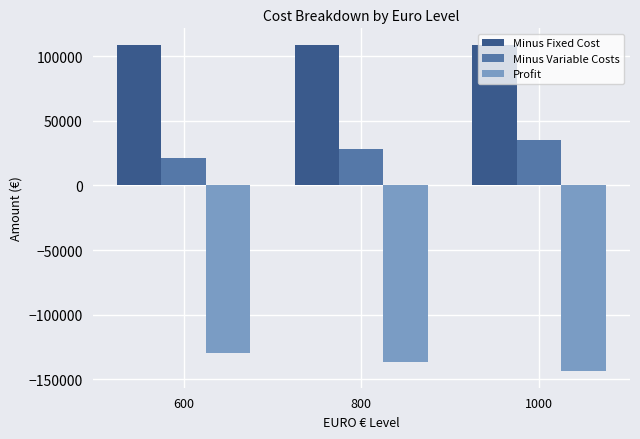

Reading left to right, transcribe all the data shown in this chart.

Minus Fixed Cost: 108864.6	108864.6	108864.6
Minus Variable Costs: 21000.0	28000.0	35000.0
Profit: -129864.6	-136864.6	-143864.6